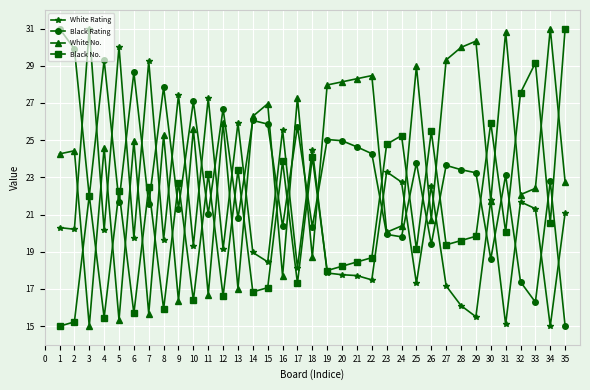

What is the value of the White Rating point at the 9th from the left?

27.4